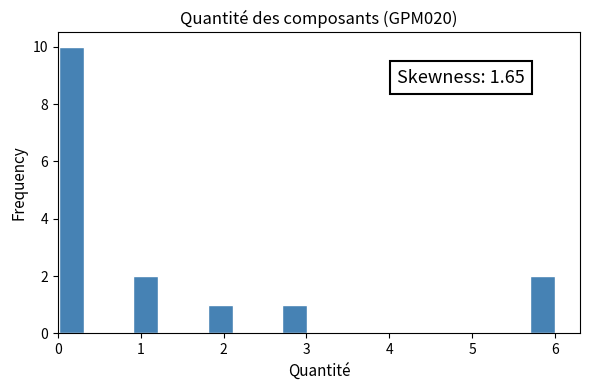

Read against the x-axis, roughly where is the centre of the tallest bar?

0.2